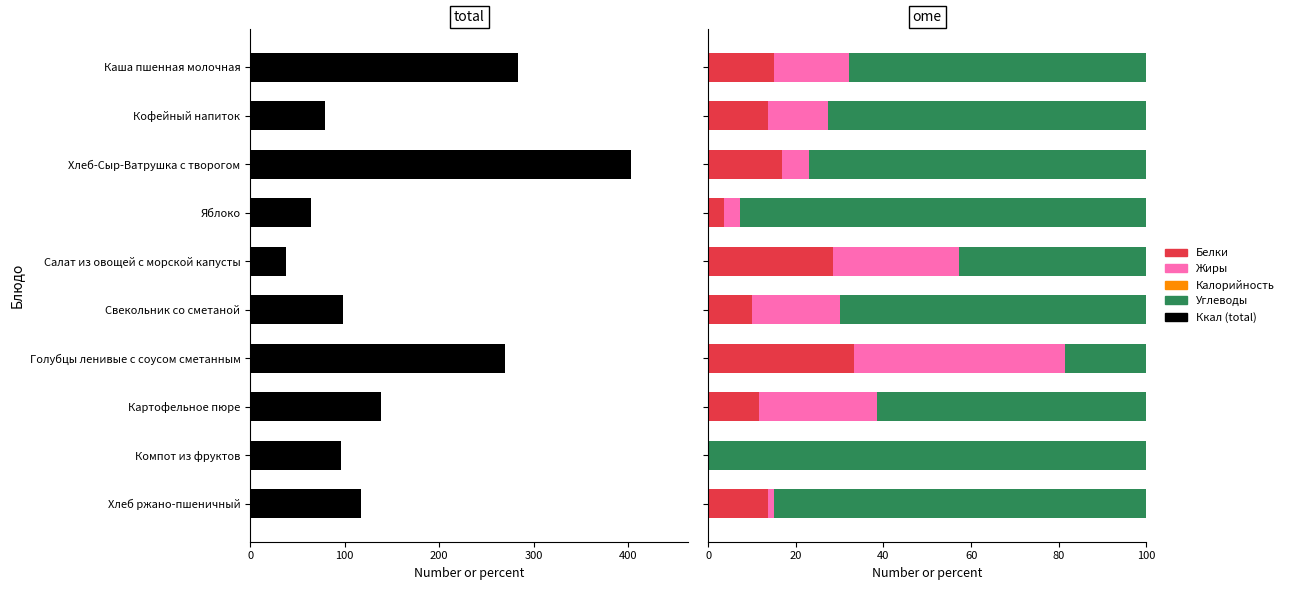

Are the bars horizontal?

Yes